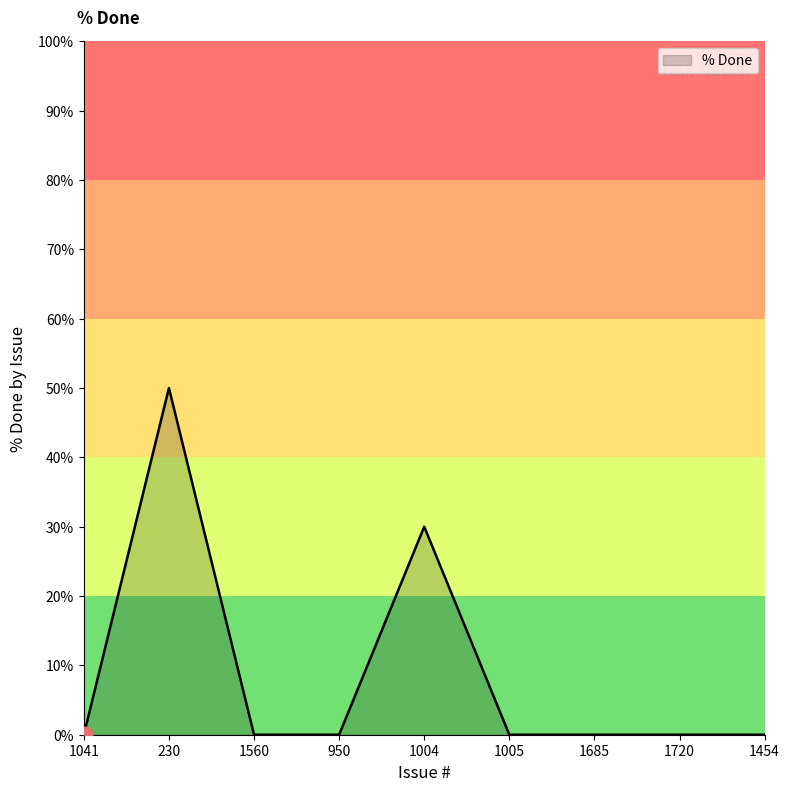

What is the difference between the maximum and minimum values?

50